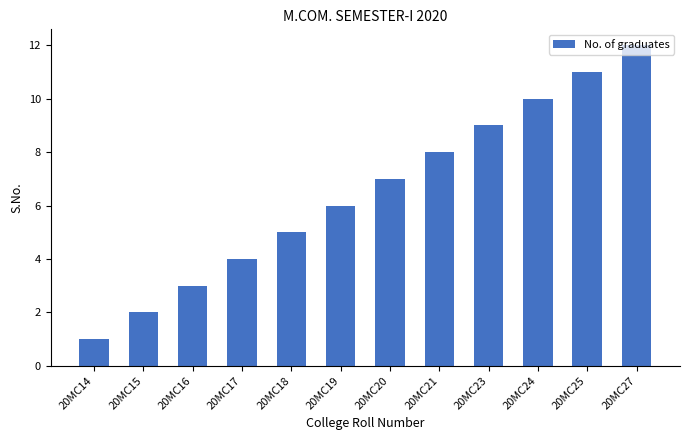

What is the maximum value shown in the chart?

12